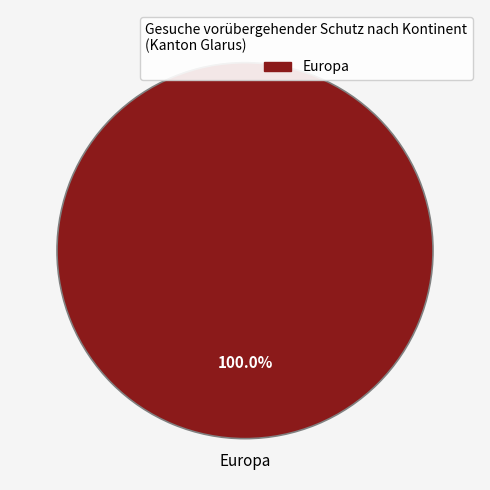

Is there any slice that represents more than half of the pie?

Yes